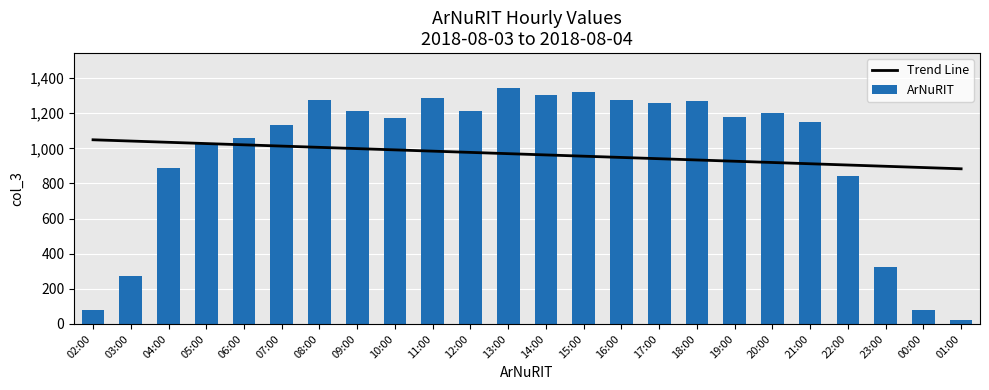

What is the sum of all ArNuRIT values?

23186